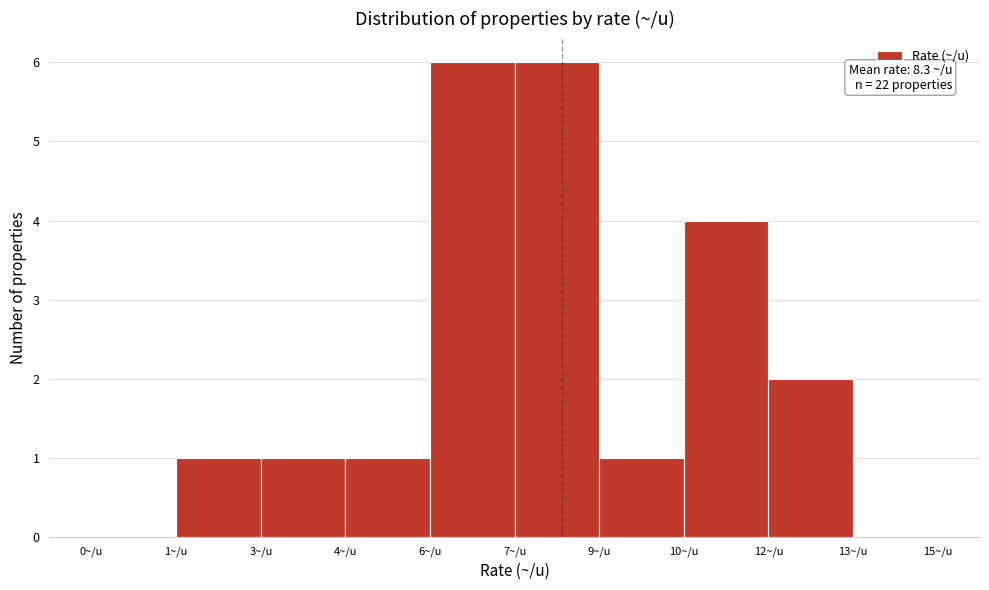

Reading right to left, list all the values displayed in this chart.

13~/u=0	12~/u=2	10~/u=4	9~/u=1	7~/u=6	6~/u=6	4~/u=1	3~/u=1	1~/u=1	0~/u=0